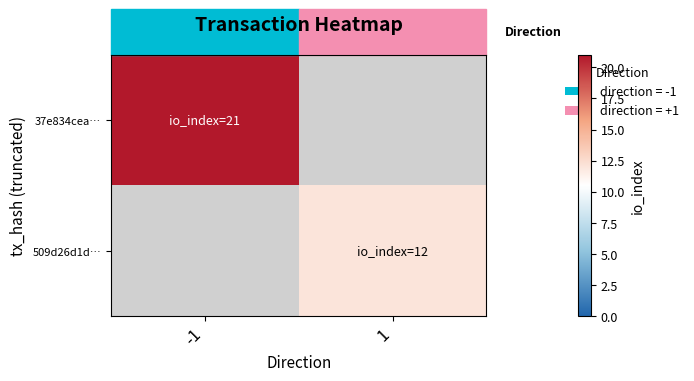

What is the greatest value displayed?

21.0